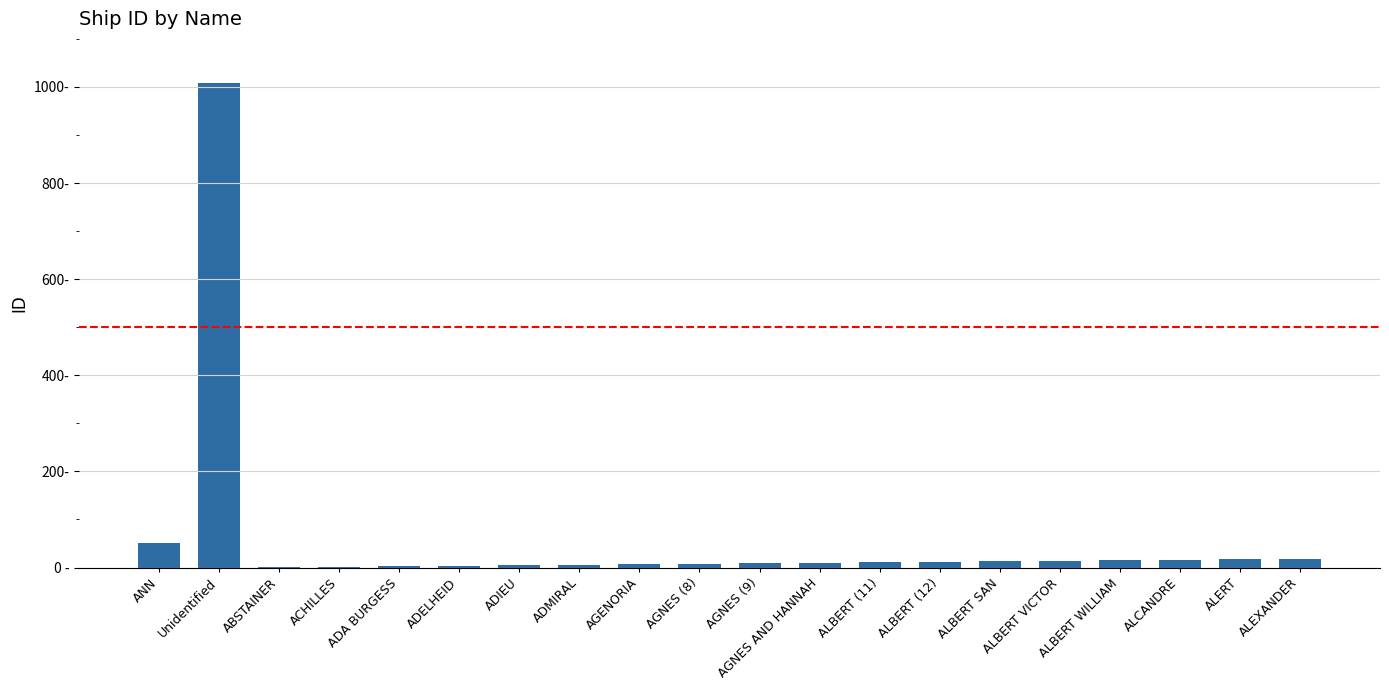

How many series are shown in this chart?

1